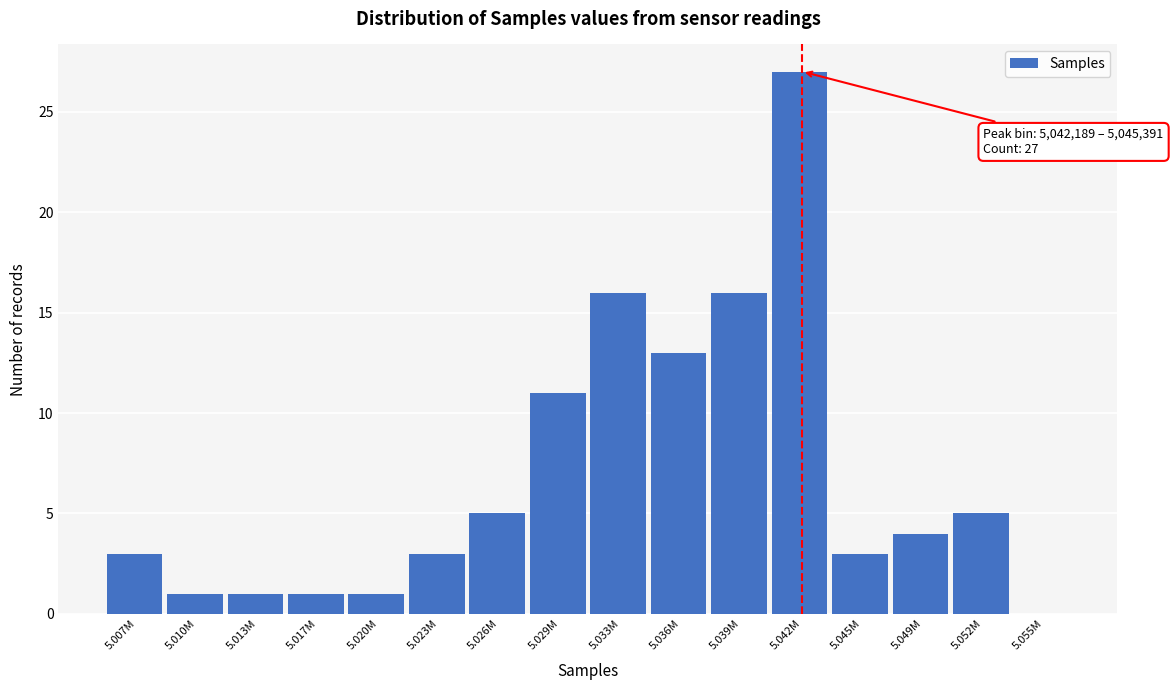

Reading right to left, transcribe all the data shown in this chart.

5.055M=0	5.052M=5	5.049M=4	5.045M=3	5.042M=27	5.039M=16	5.036M=13	5.033M=16	5.029M=11	5.026M=5	5.023M=3	5.020M=1	5.017M=1	5.013M=1	5.010M=1	5.007M=3